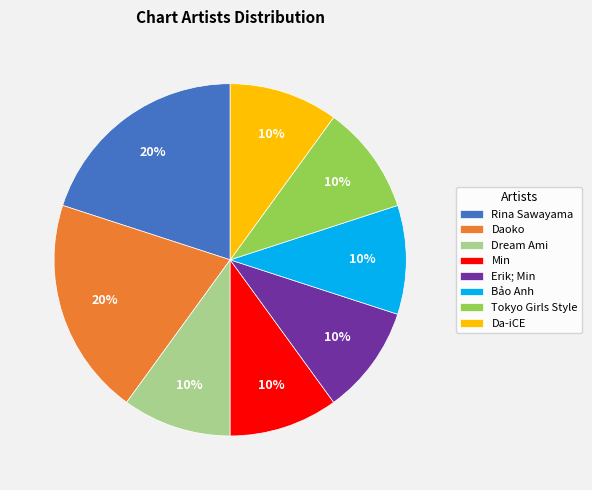

The Tokyo Girls Style slice represents 10% of the pie. True or false?

True